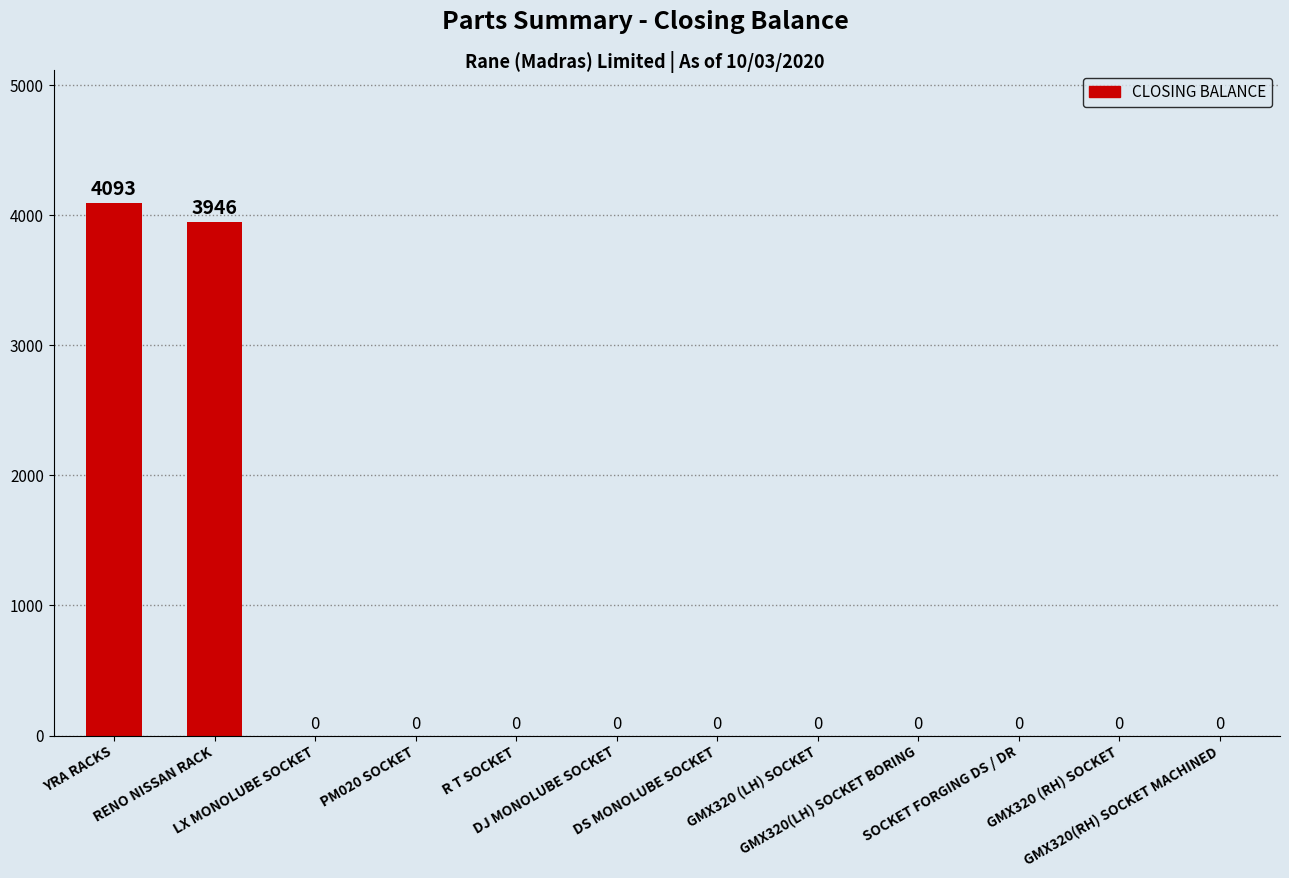

What is the sum of all values?

8039